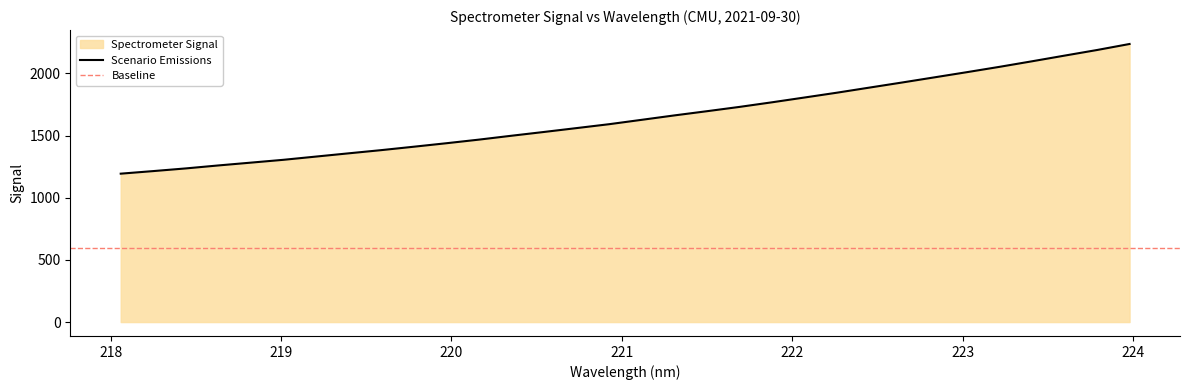

What is the change in value from 220.5444 to 220.9264?

+62.4